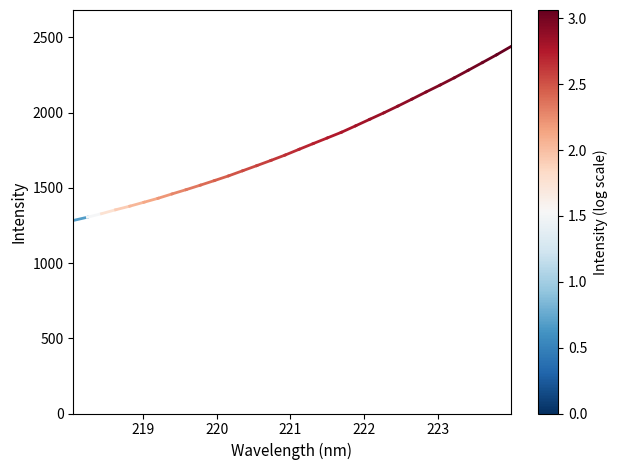

What is the maximum value shown in the chart?

2438.7